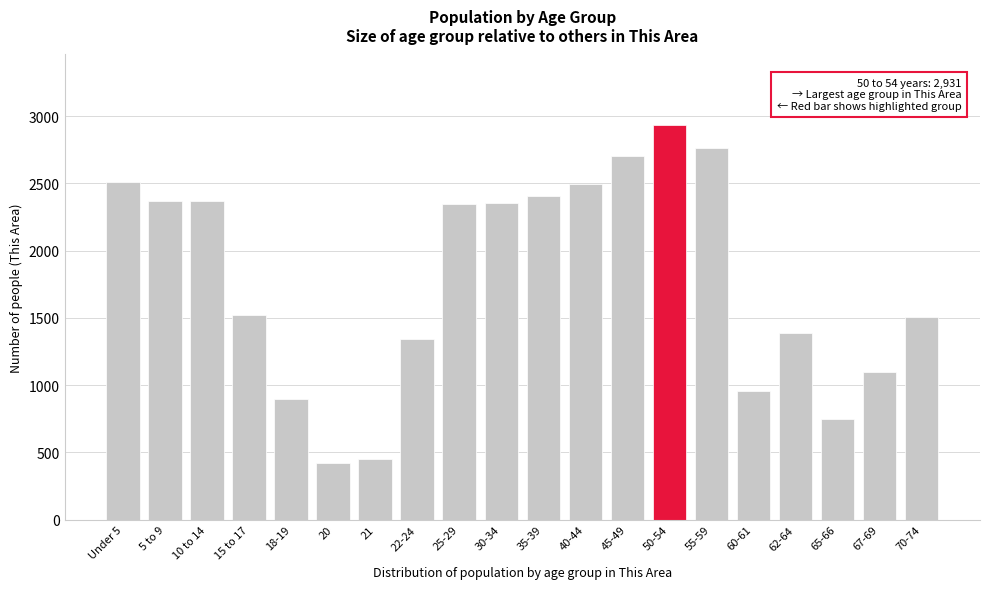

What is the label of the 12th bar from the left?

40-44